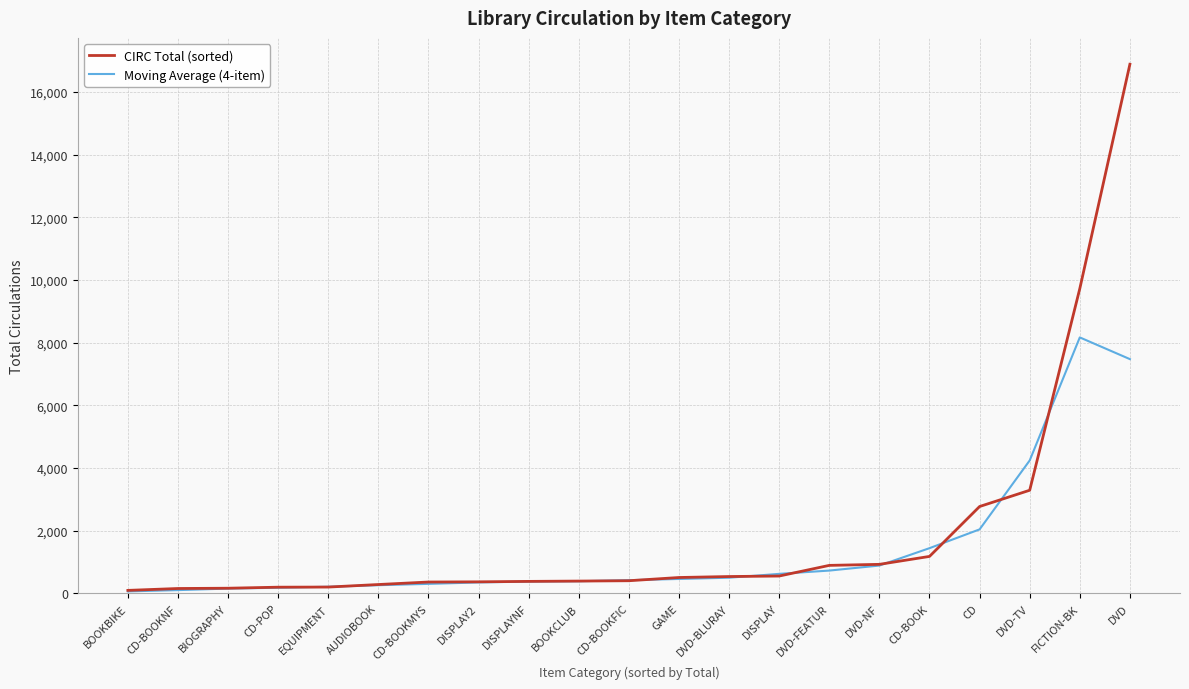

List the series in order of their peak value, lowest first.

Moving Average (4-item), CIRC Total (sorted)